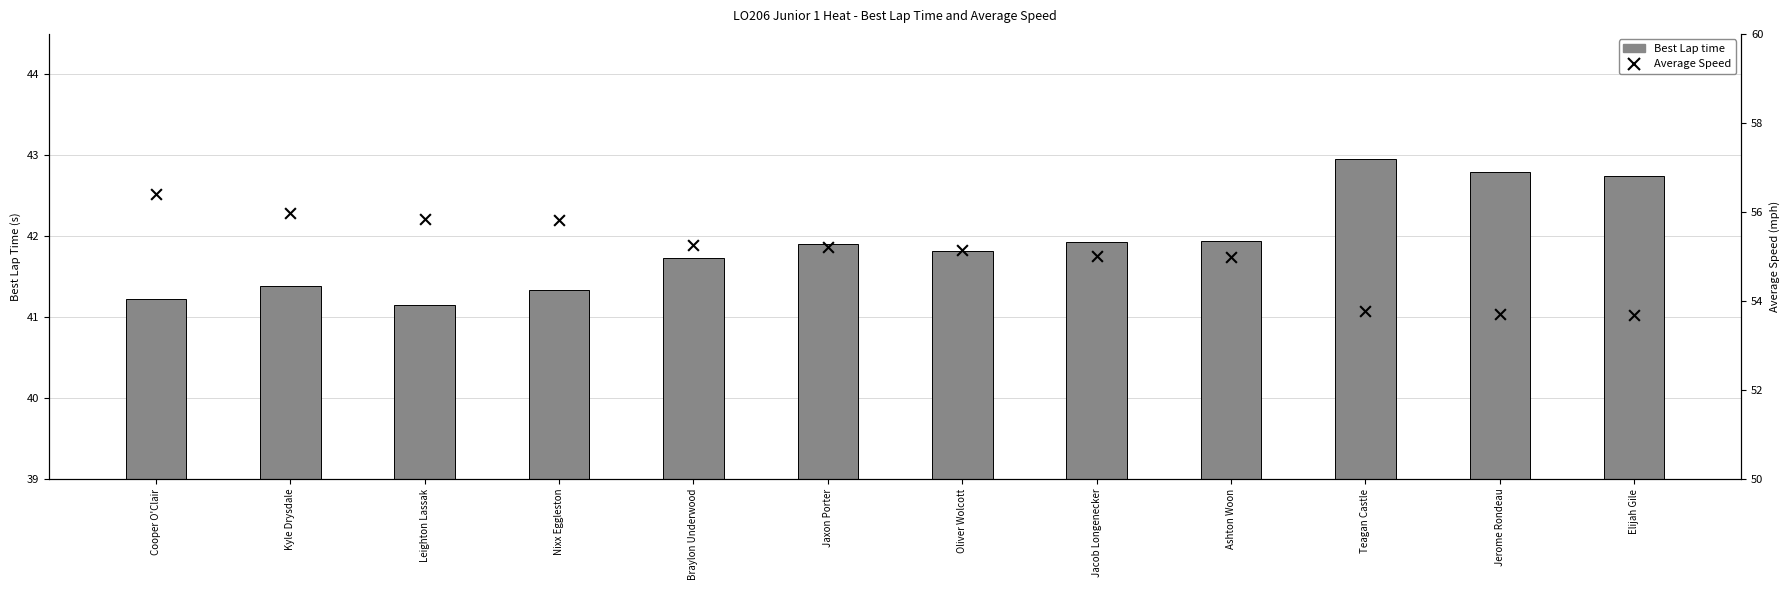

Which series contains the lowest Y value?

Best Lap time